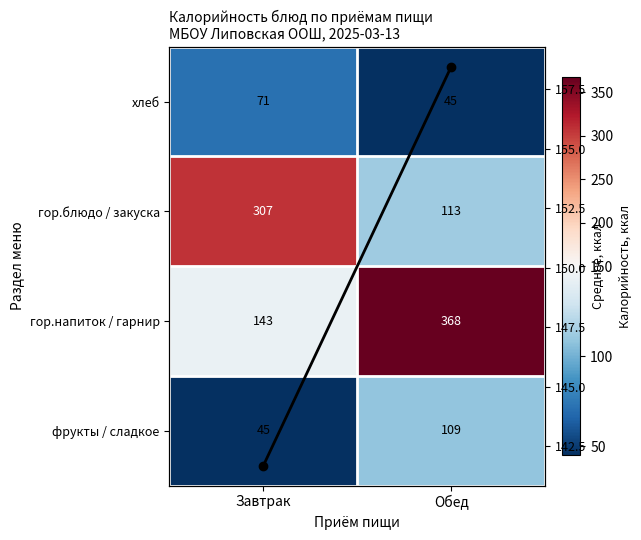

At which label does гор.напиток / гарнир first exceed 367?

Обед